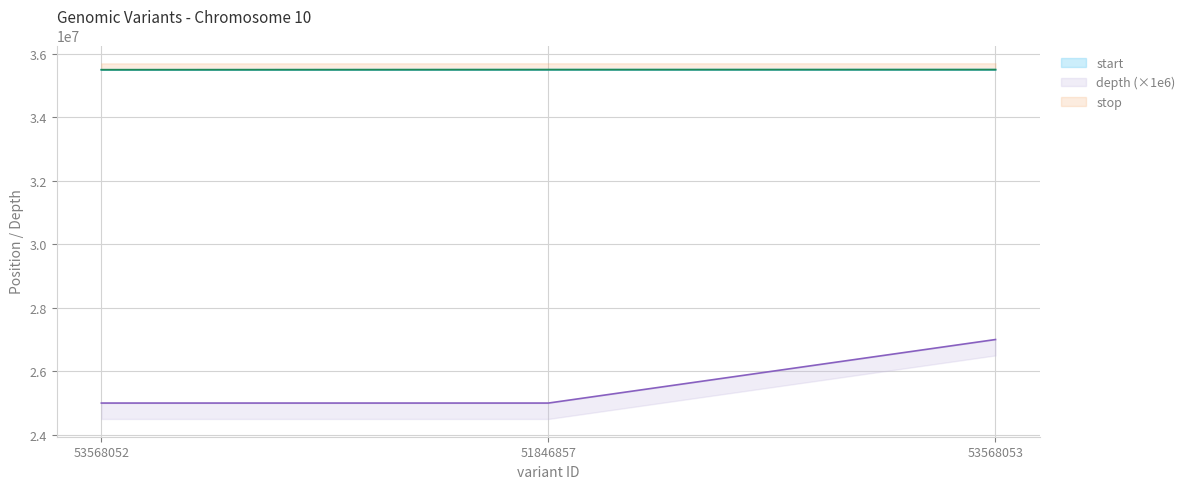

Reading left to right, transcribe all the data shown in this chart.

start: 53568052=35493626	51846857=35496473	53568053=35496732
stop: 53568052=35493627	51846857=35496474	53568053=35496733
depth: 53568052=25000000	51846857=25000000	53568053=27000000